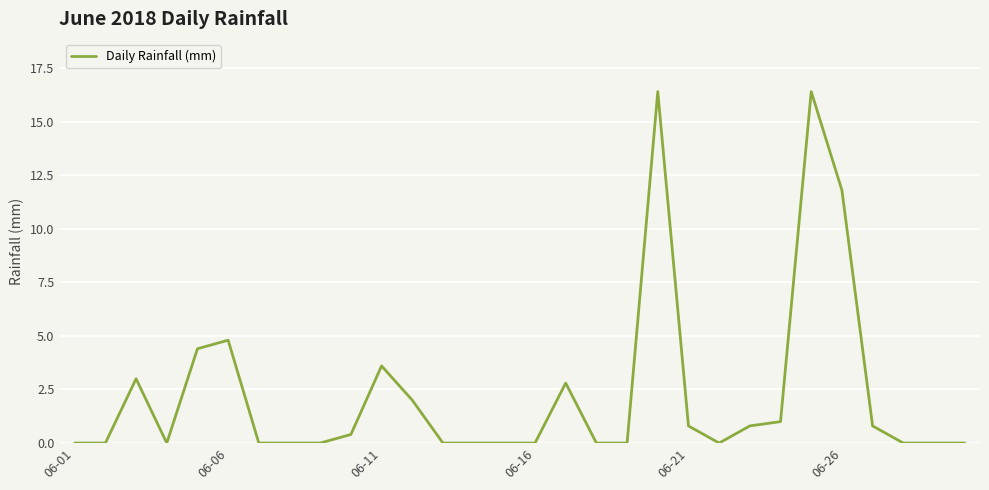

What is the greatest value displayed?

16.4